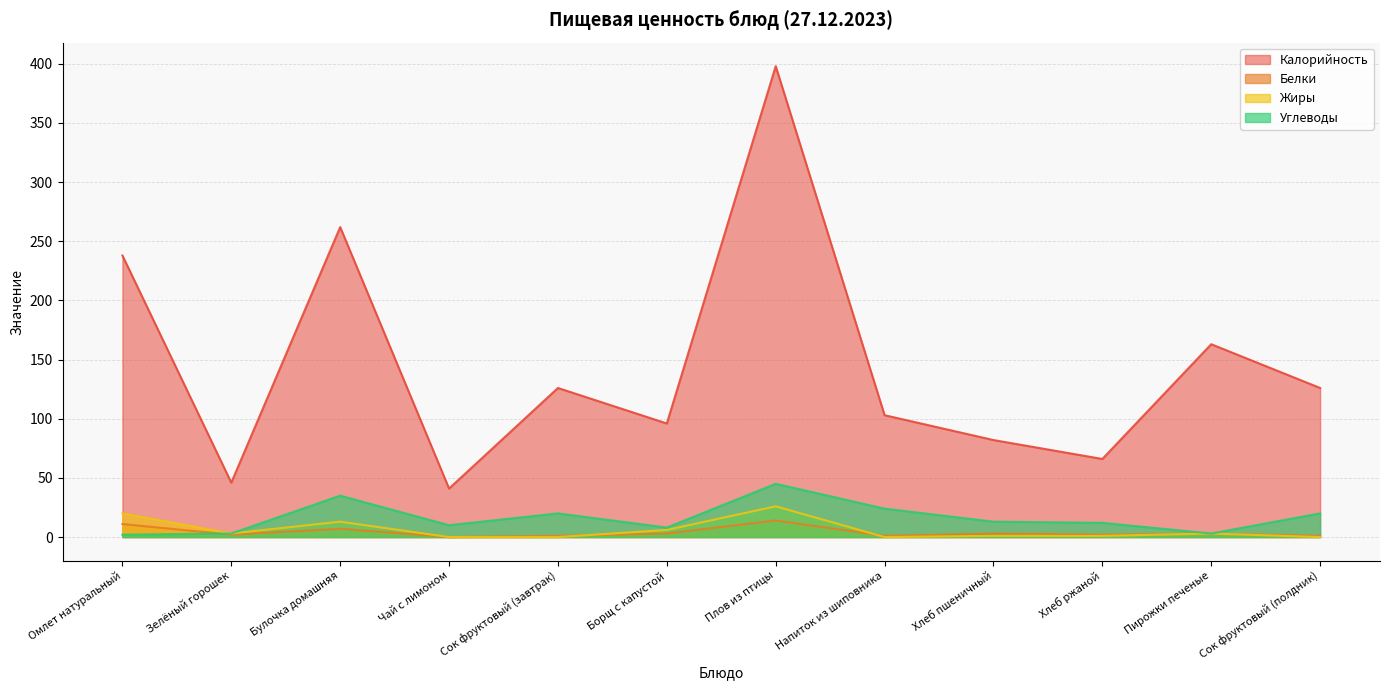

Where is Жиры nearest to the value 13?

Булочка домашняя